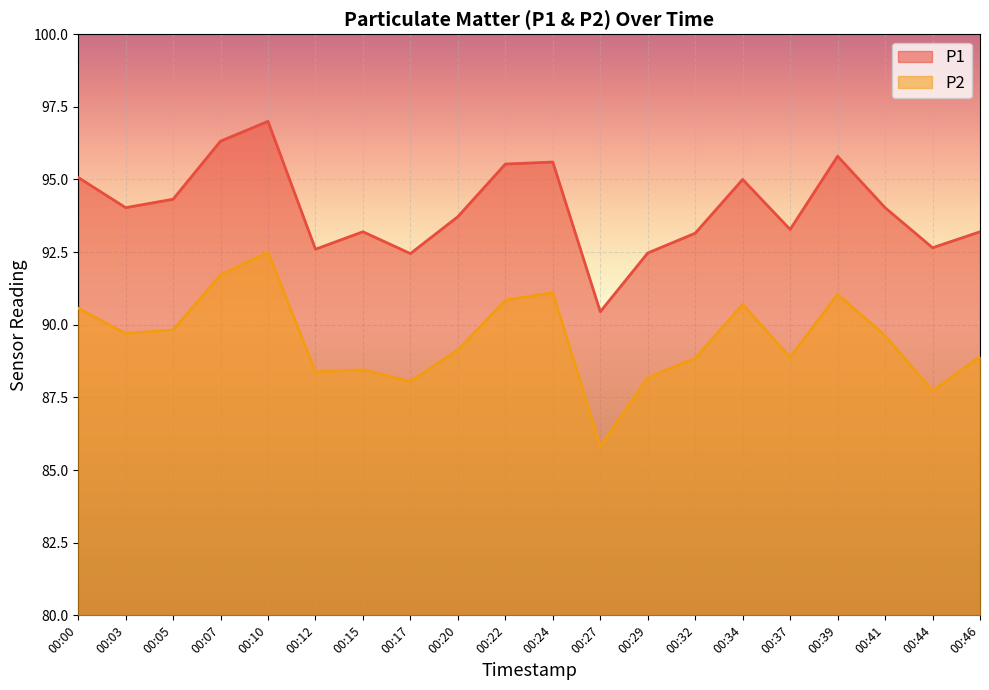

How many lines are shown in the chart?

2